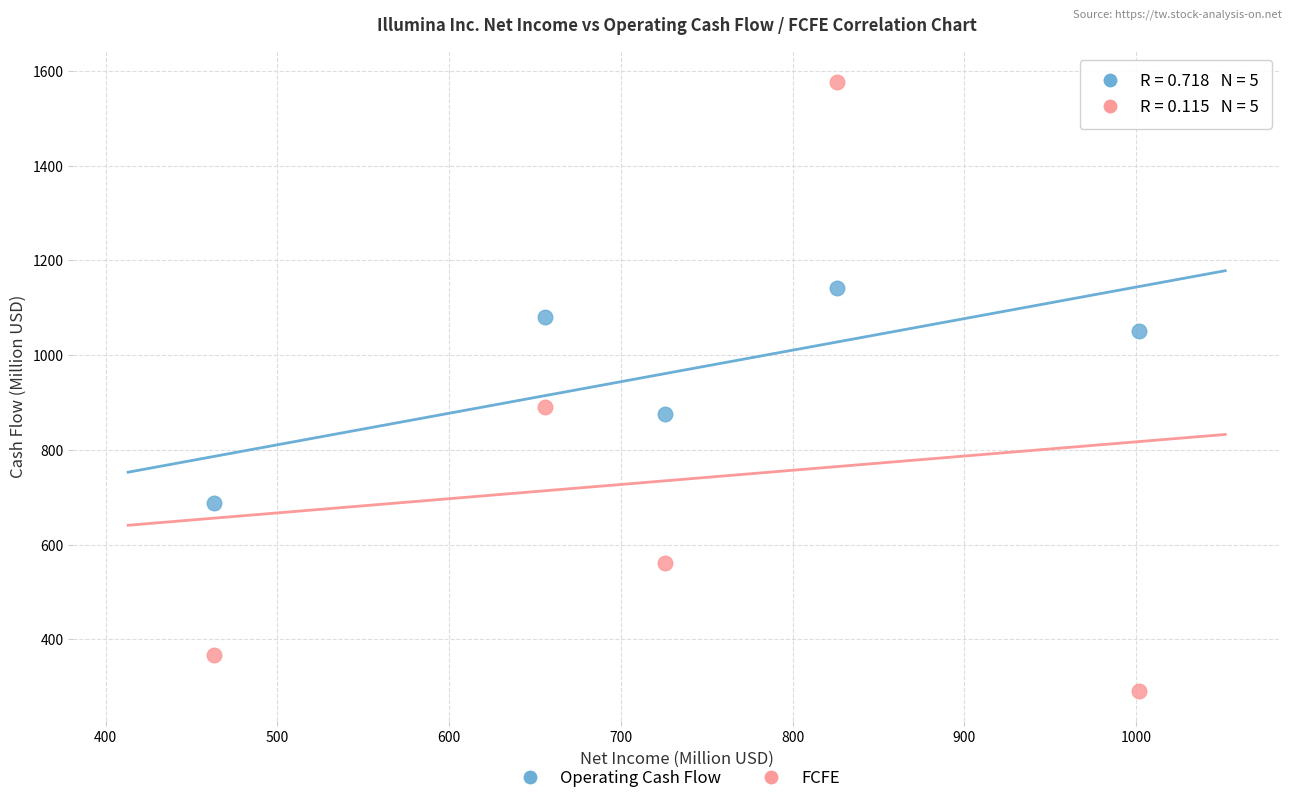

What are all the series names shown in the legend?

Operating Cash Flow, FCFE